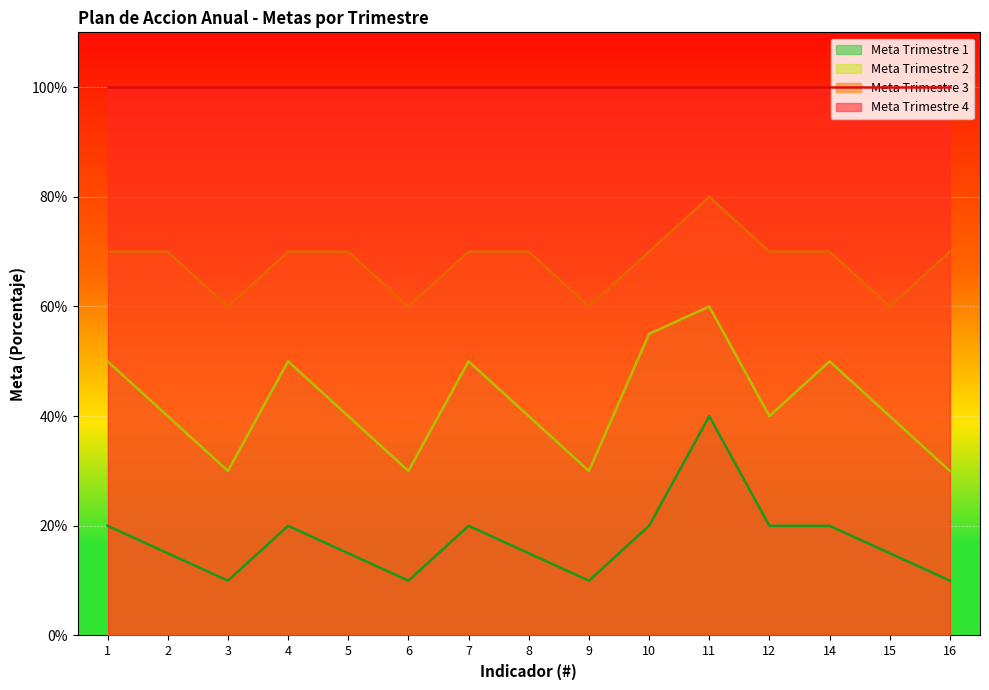

At how many categories does at least one series exceed 0?

15